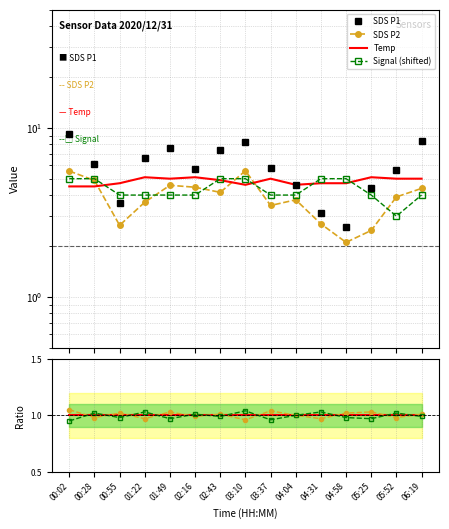

What is the average value of the Temp series?

4.8